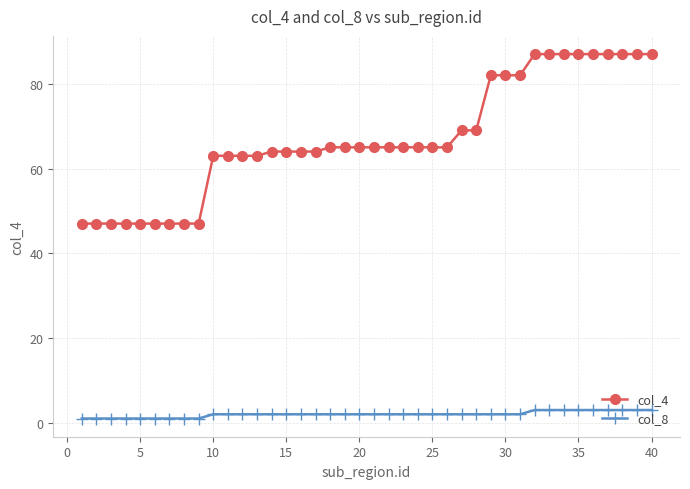

How many categories are shown in the chart?

40